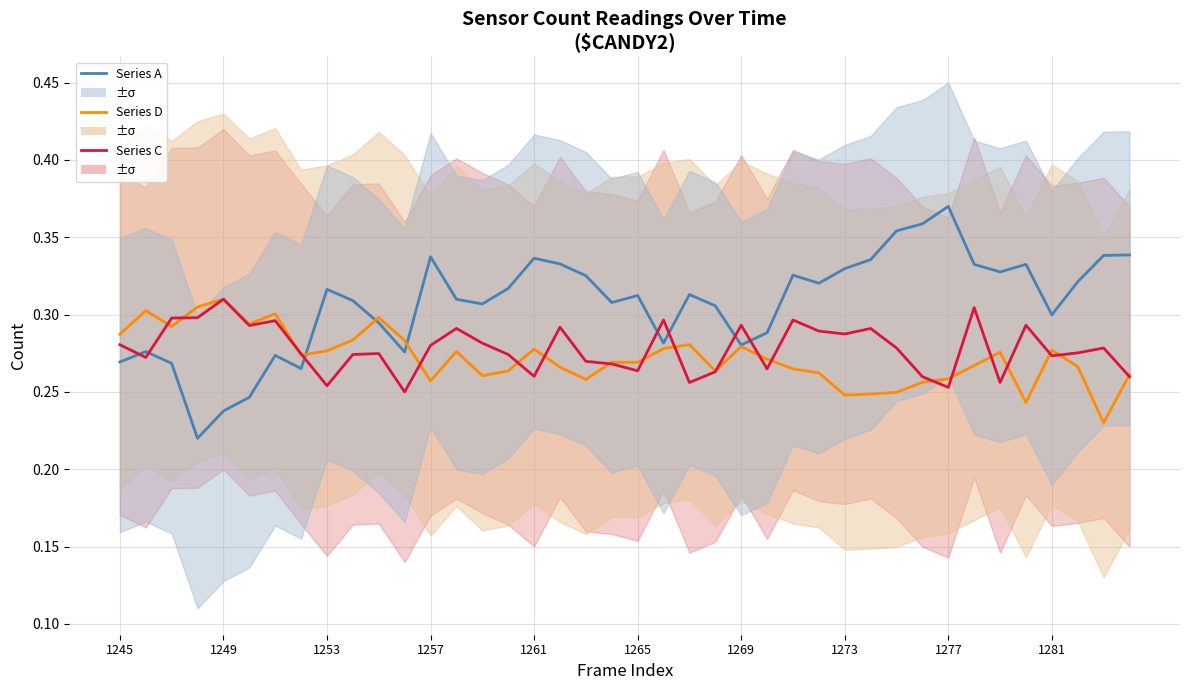

Does the chart display data point markers on the line(s)?

No